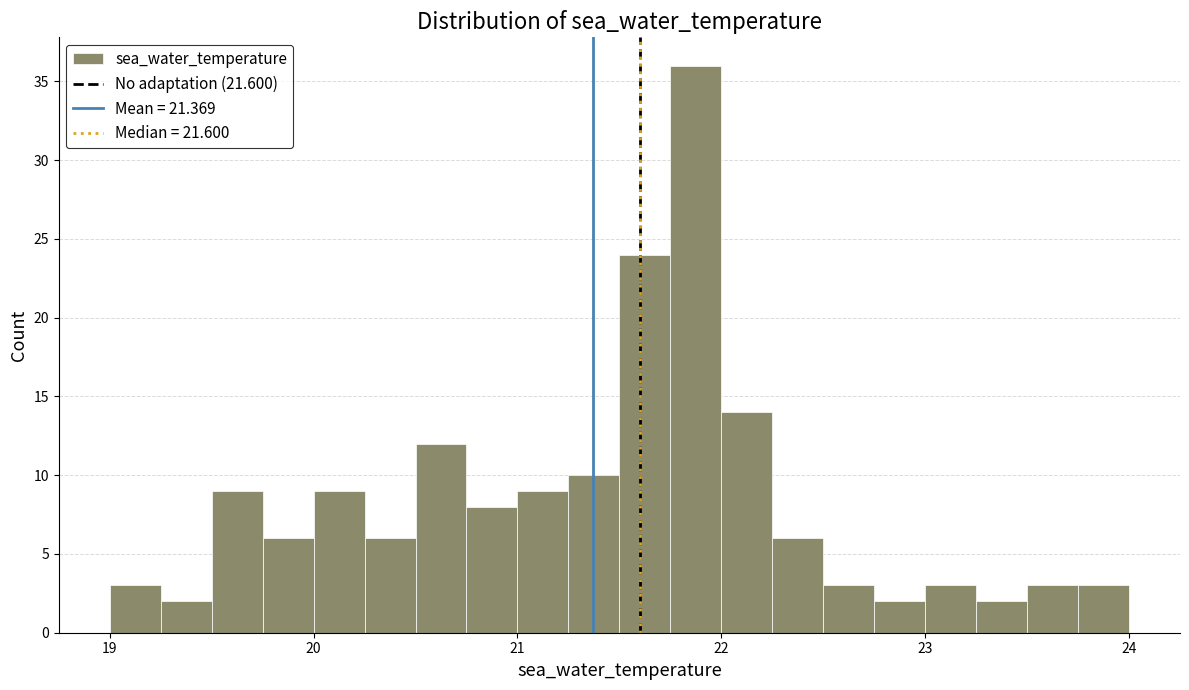

Read against the x-axis, roughly where is the centre of the tallest bar?

21.9